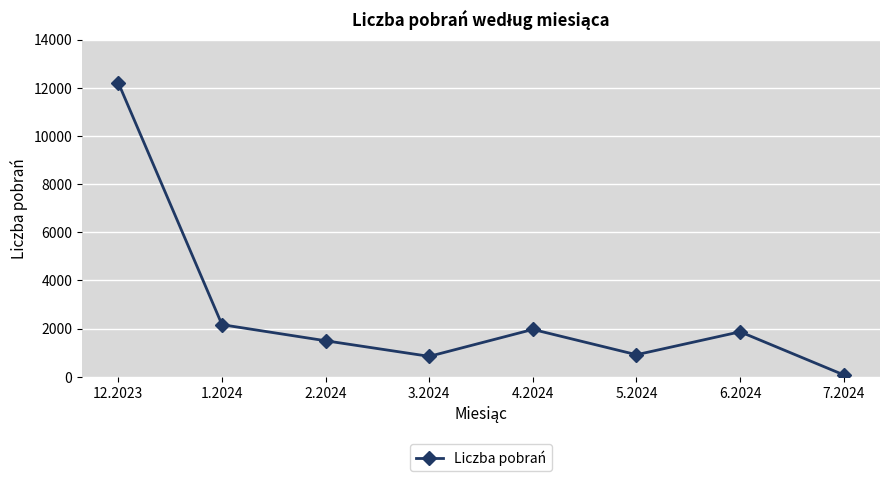

How many interior local peaks (higher than both neighbors) does the data have?

2